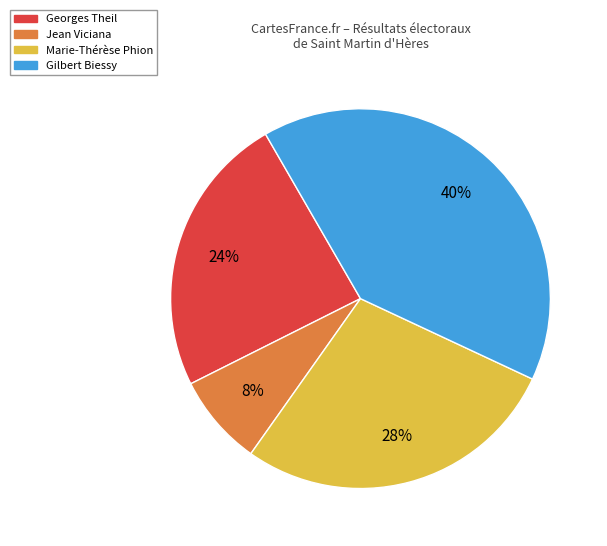

True or false: Georges Theil accounts for 31% of the total.

False